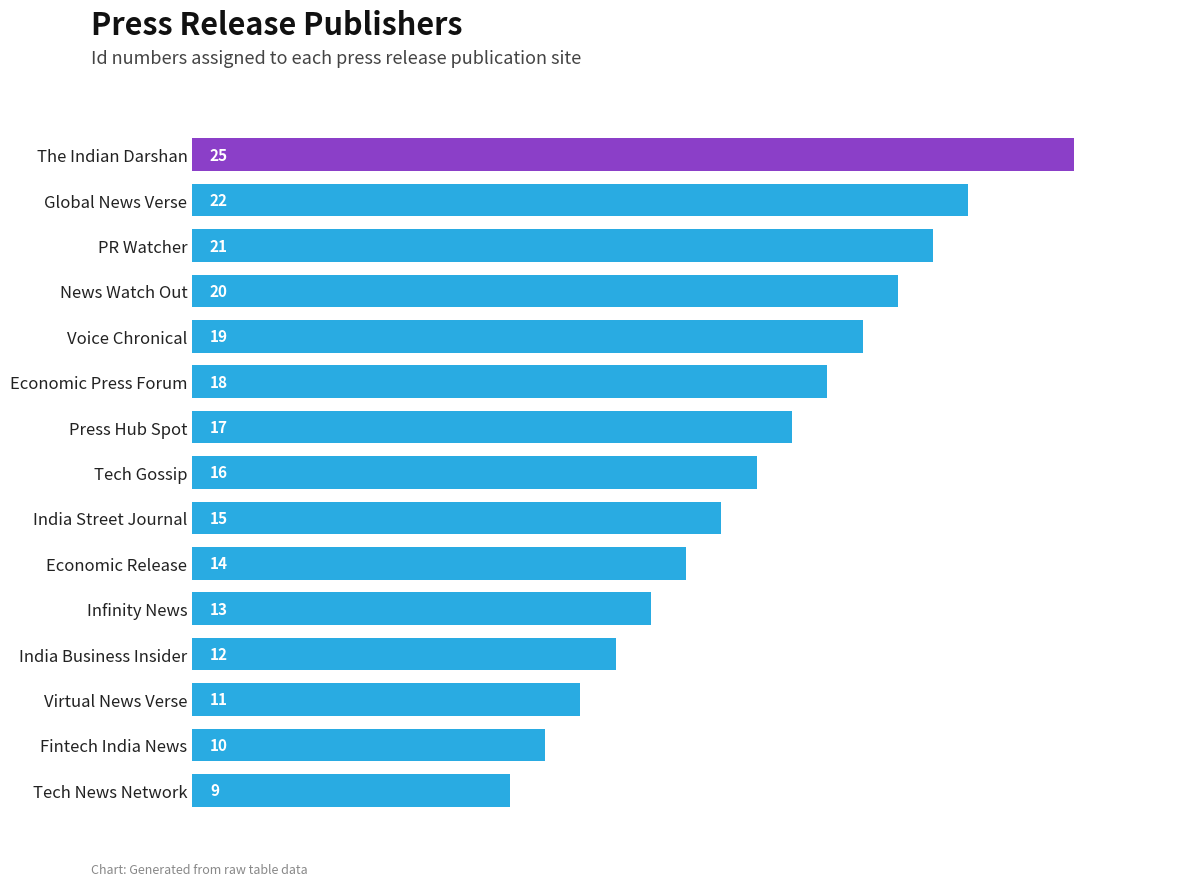

Reading top to bottom, what are all the values shown in this chart?

25	22	21	20	19	18	17	16	15	14	13	12	11	10	9